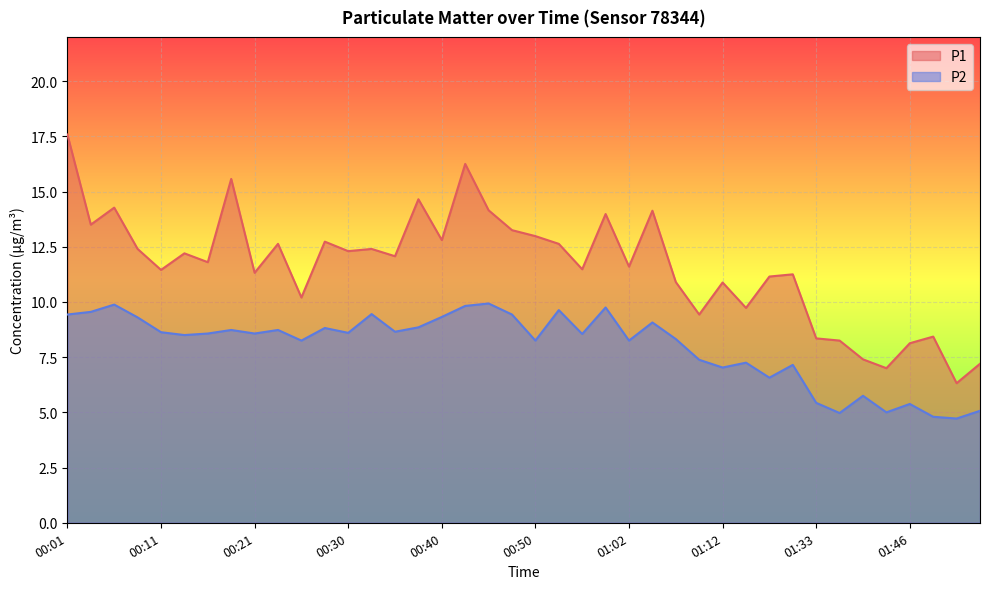

The P2 series shows 8.7 at 00:23. True or false?

True